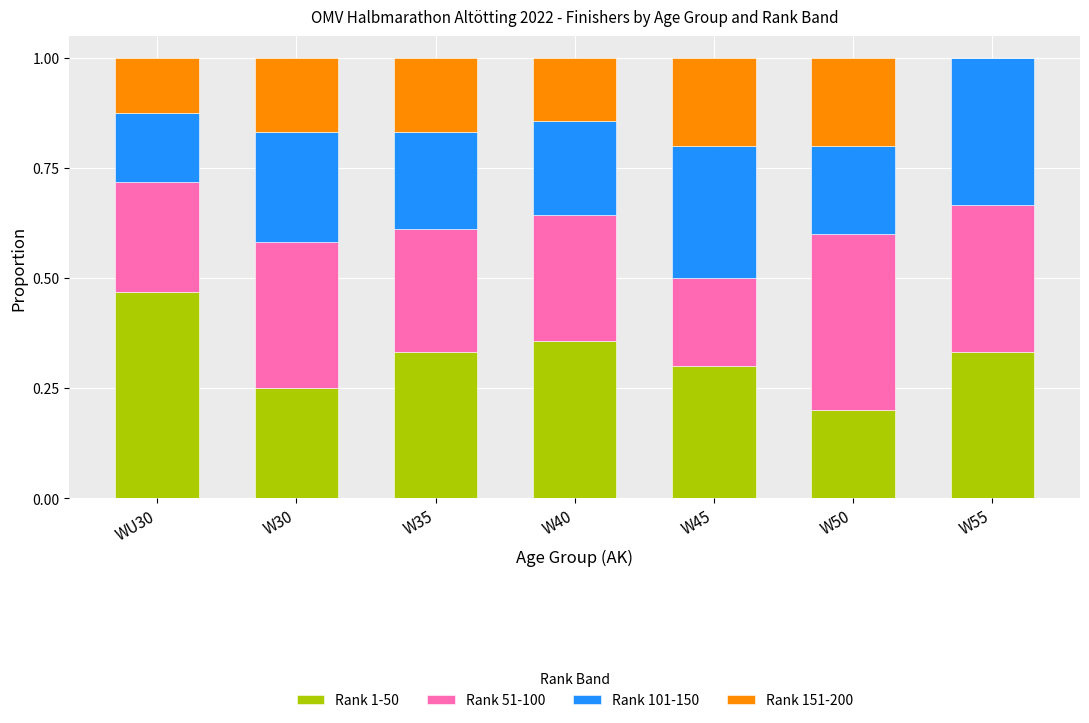

True or false: Rank 1-50 has a value of 0.3 at W35.

True